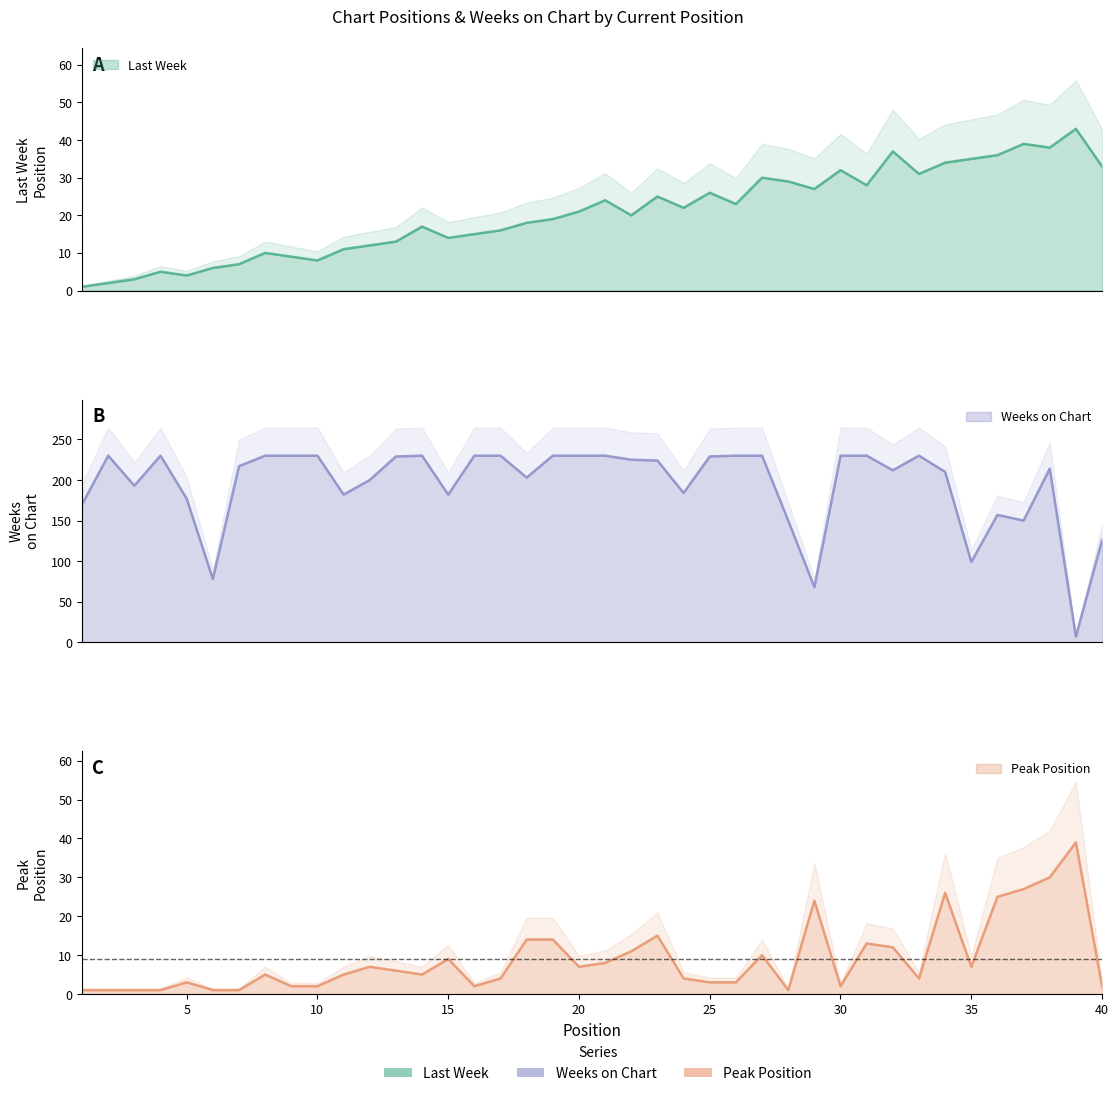

What is the value of the Weeks on Chart point at the 7th from the left?

217